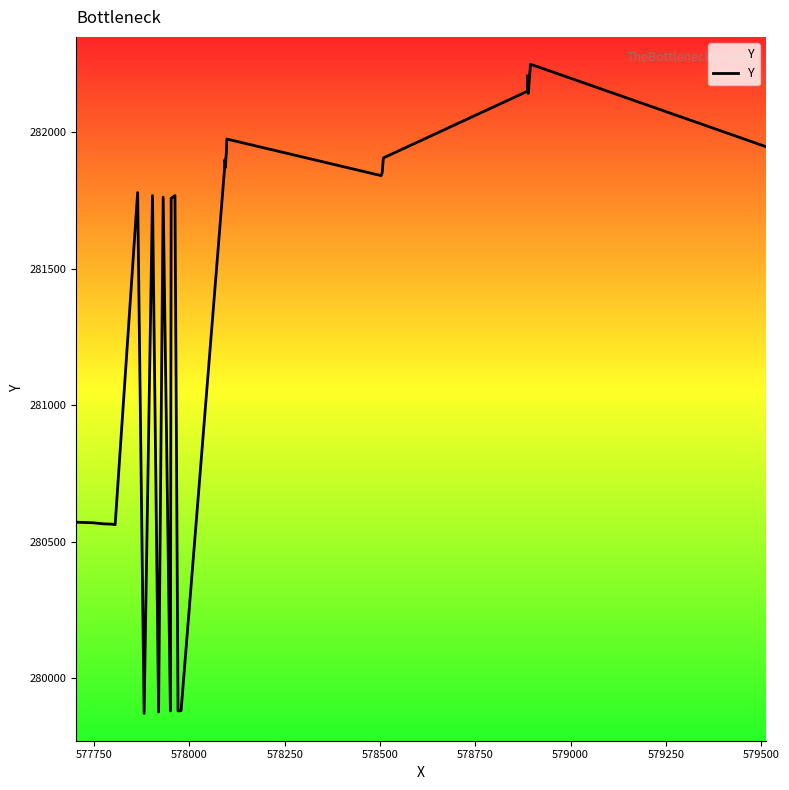

How many lines are shown in the chart?

1